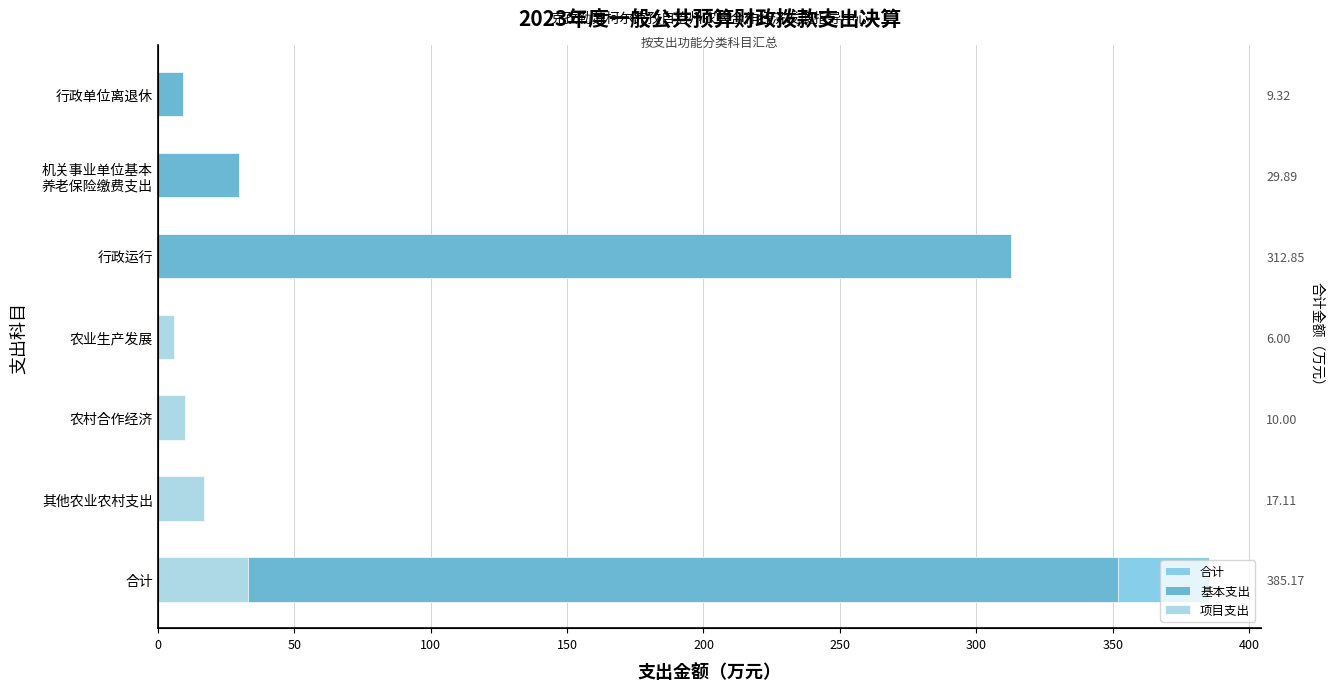

What are all the series names shown in the legend?

合计, 基本支出, 项目支出